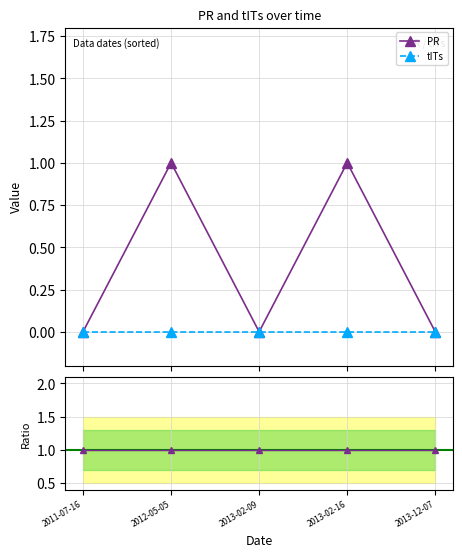

How many interior local valleys (lower than both neighbors) does the data have?

1